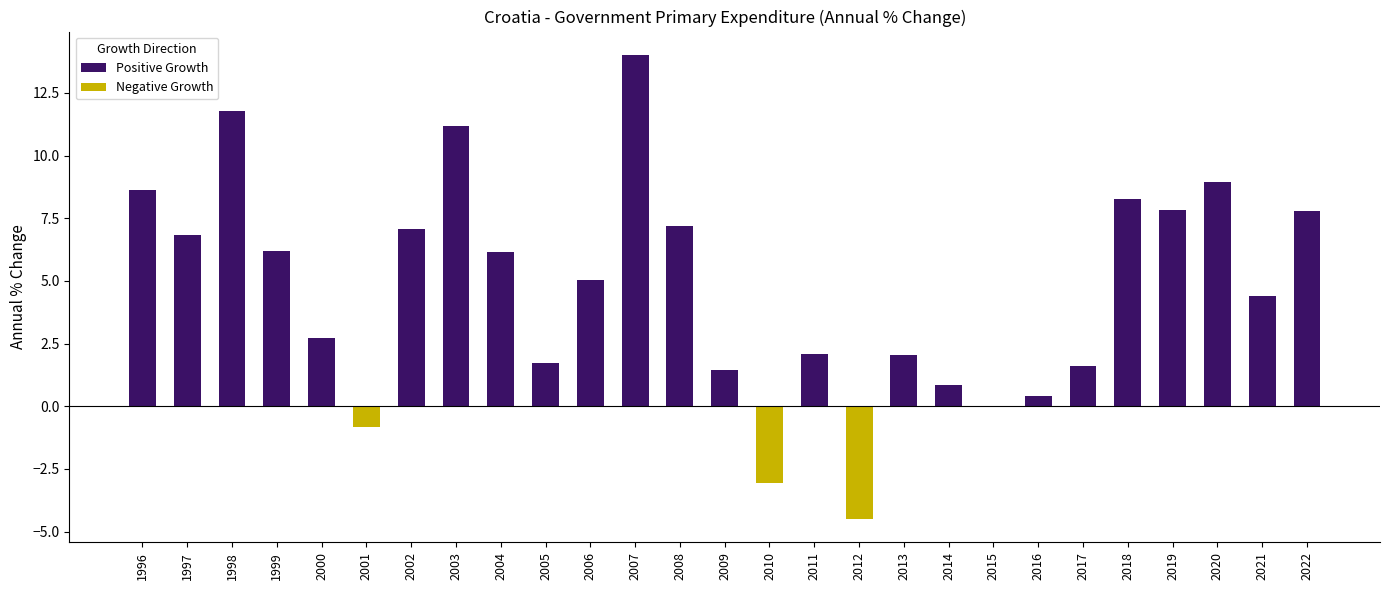

List the labels in order of value, largest first.

2007, 1998, 2003, 2020, 1996, 2018, 2019, 2022, 2008, 2002, 1997, 1999, 2004, 2006, 2021, 2000, 2011, 2013, 2005, 2017, 2009, 2014, 2016, 2015, 2001, 2010, 2012